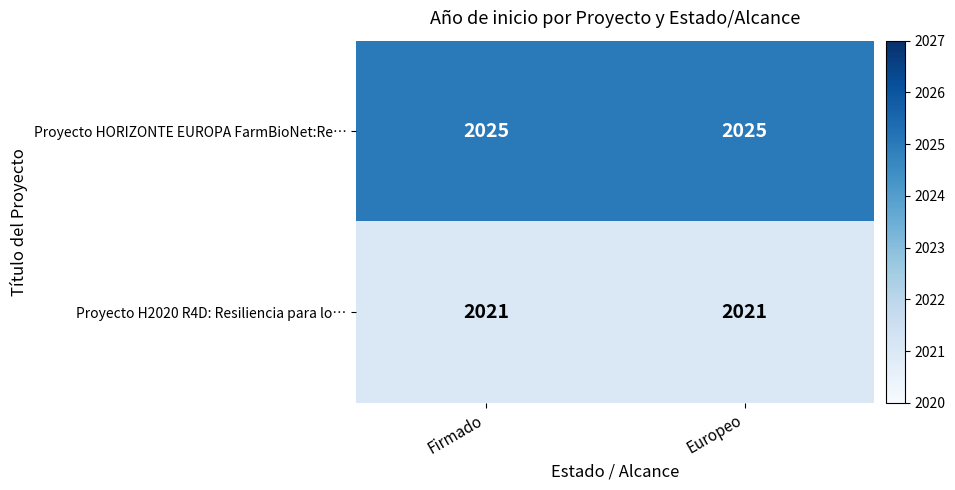

Reading left to right, transcribe all the data shown in this chart.

Proyecto HORIZONTE EUROPA FarmBioNet:Re…: Firmado=2025	Europeo=2025
Proyecto H2020 R4D: Resiliencia para lo…: Firmado=2021	Europeo=2021